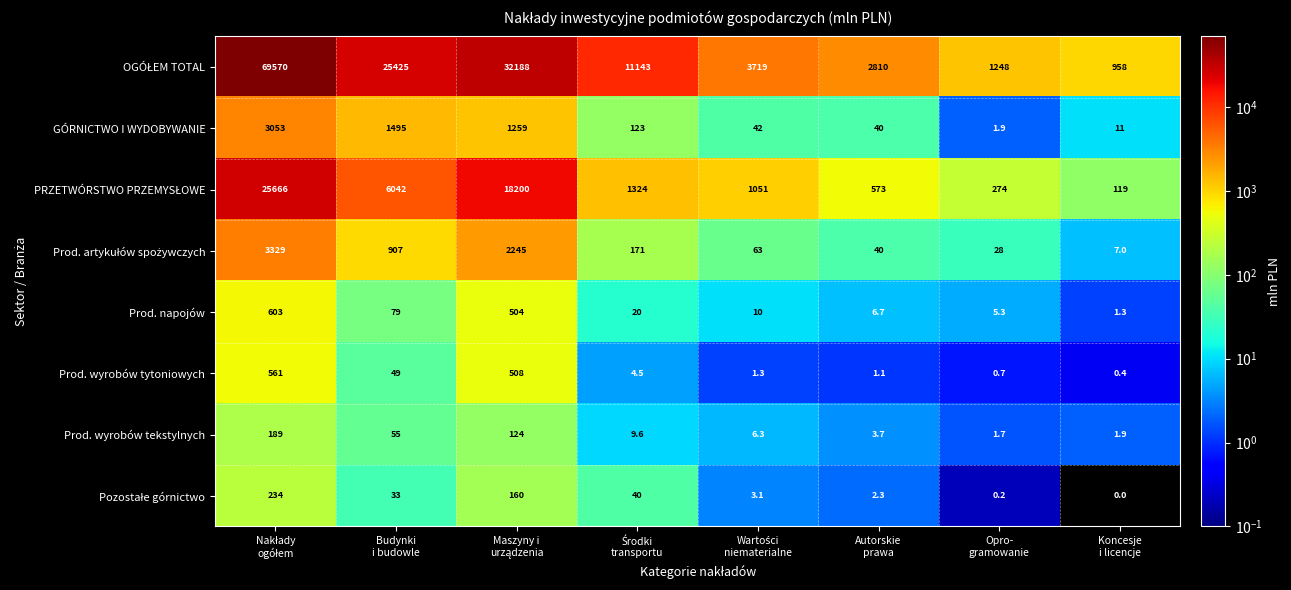

How many series are shown in this chart?

8